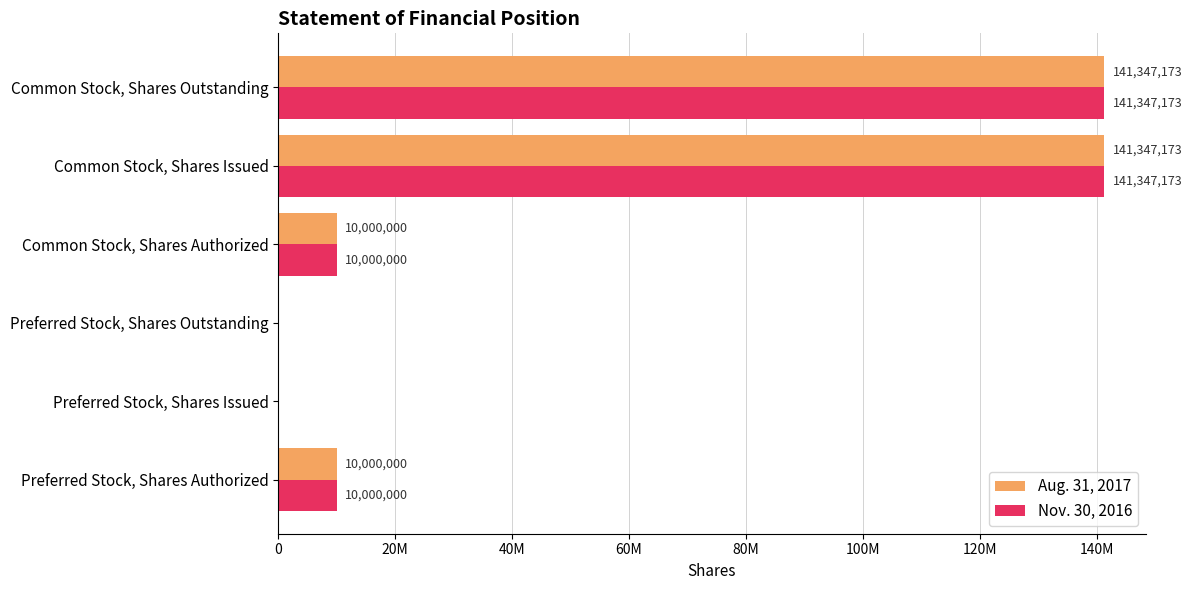

What are all the series names shown in the legend?

Aug. 31, 2017, Nov. 30, 2016